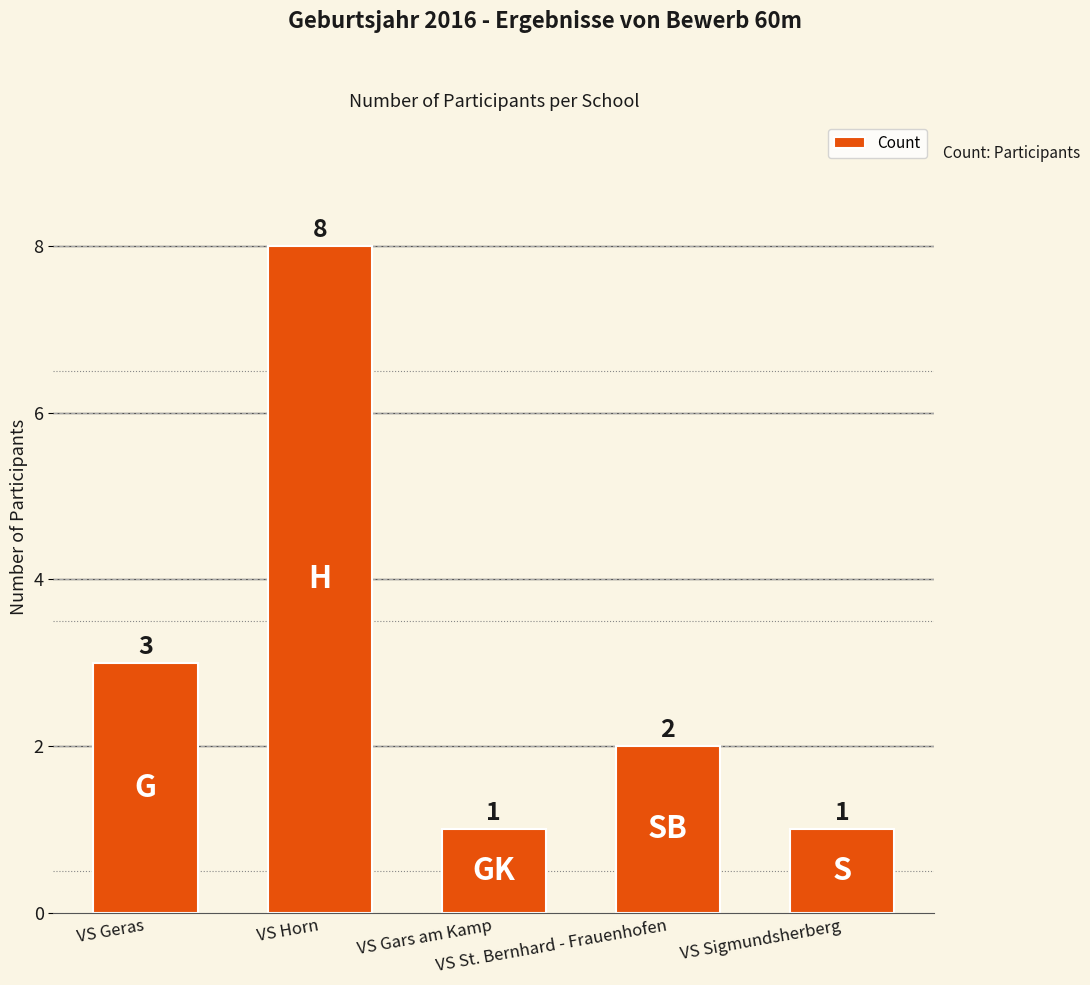

What is the average value?

3